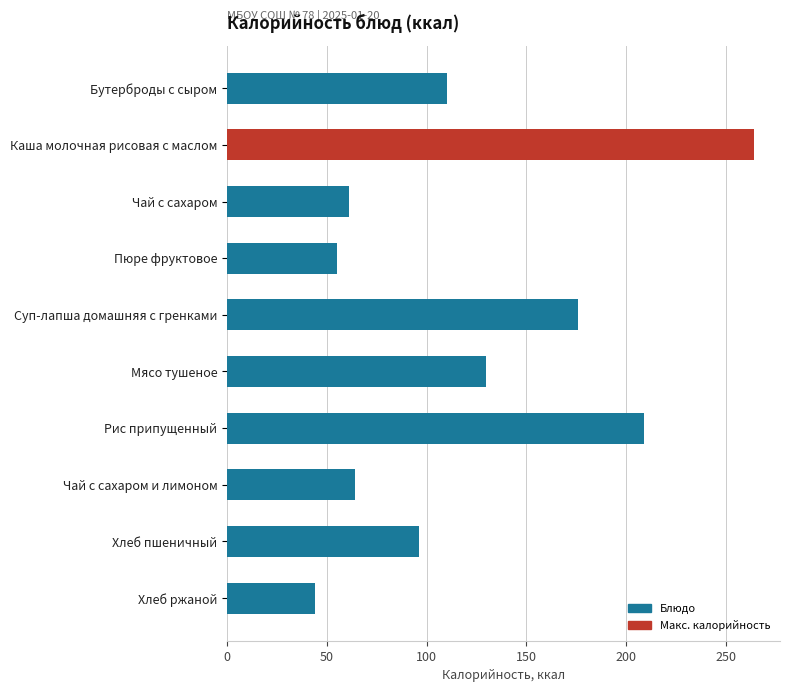

Which category has the lowest value across all series?

Хлеб ржаной